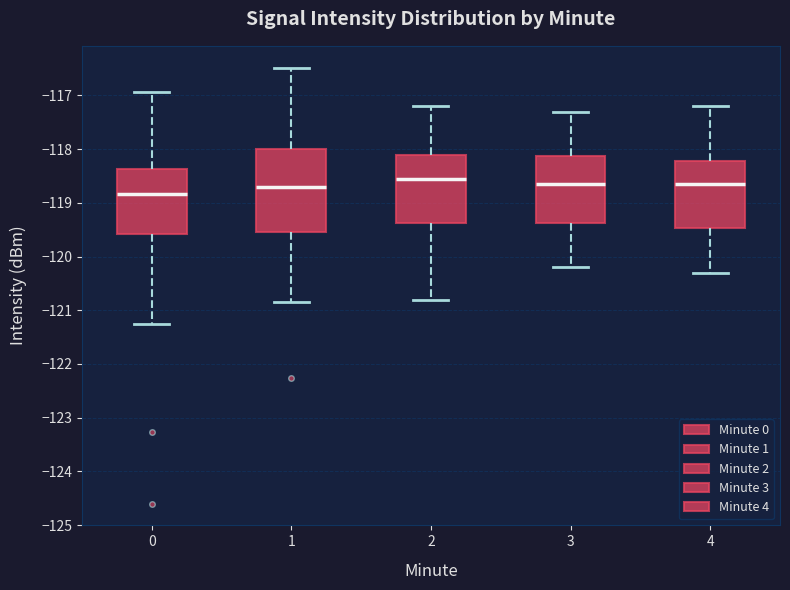

Reading left to right, transcribe this box plot: for each box, give where its median line is, the range the box spans, and where its two whiskers end, as read against the y-axis. The values are not printed on the chart, so give them approximately, as read against the axis.

0: median -118.8, box -119.6 to -118.4, whiskers -121.2 to -116.9
1: median -118.7, box -119.5 to -118.0, whiskers -120.8 to -116.5
2: median -118.5, box -119.4 to -118.1, whiskers -120.8 to -117.2
3: median -118.6, box -119.4 to -118.1, whiskers -120.2 to -117.3
4: median -118.6, box -119.5 to -118.2, whiskers -120.3 to -117.2